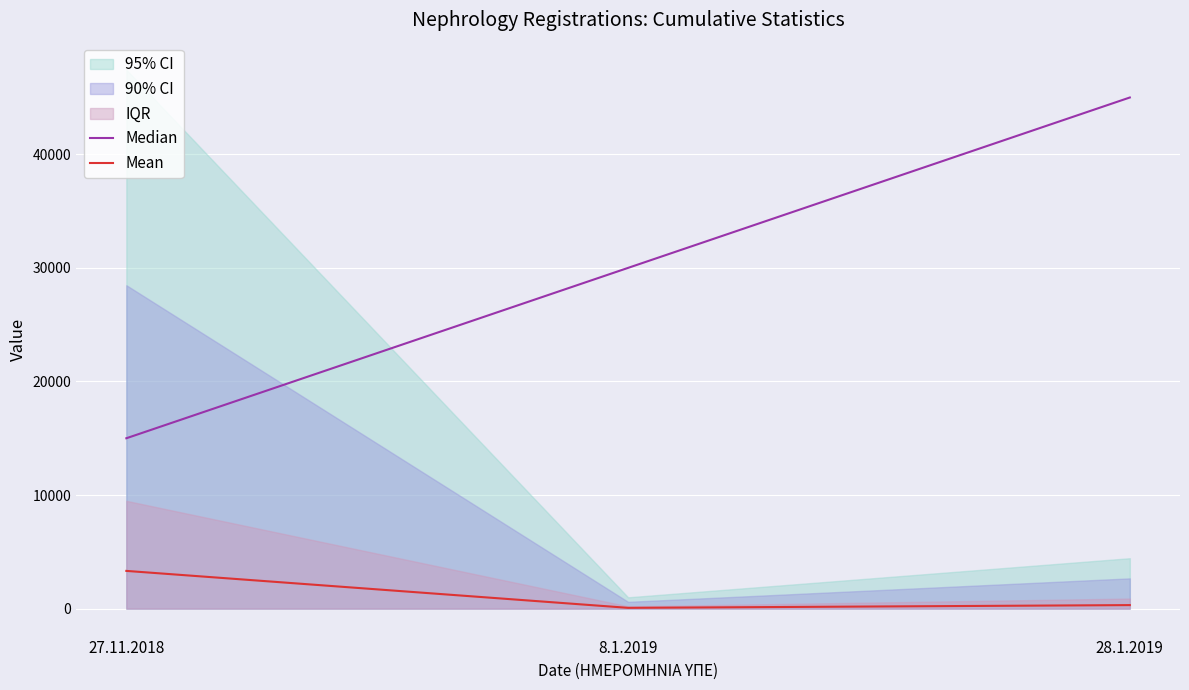

List the series in order of their overall mean, lowest first.

Mean, Median